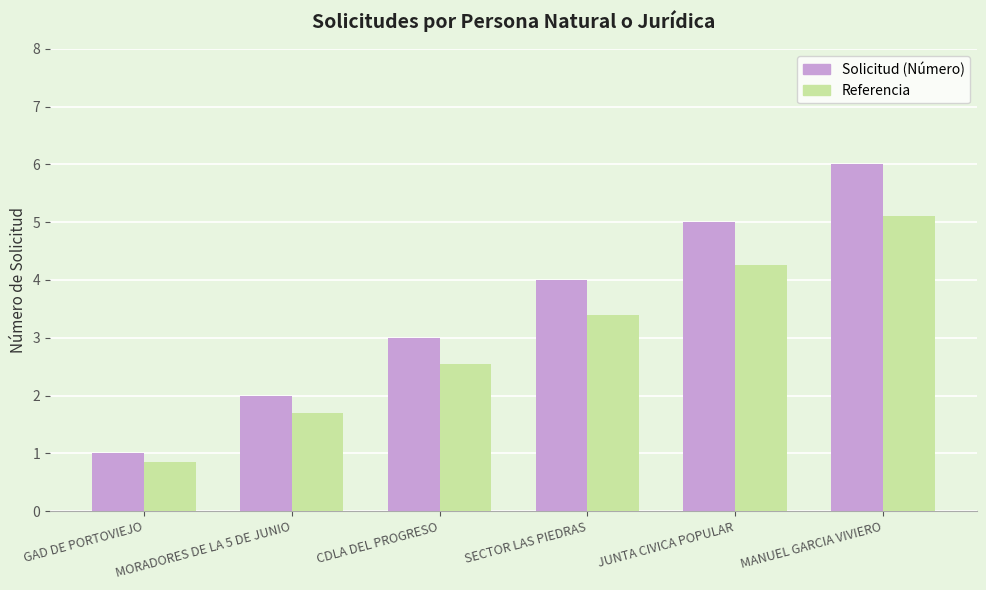

What is the label of the 3rd bar from the right?

SECTOR LAS PIEDRAS